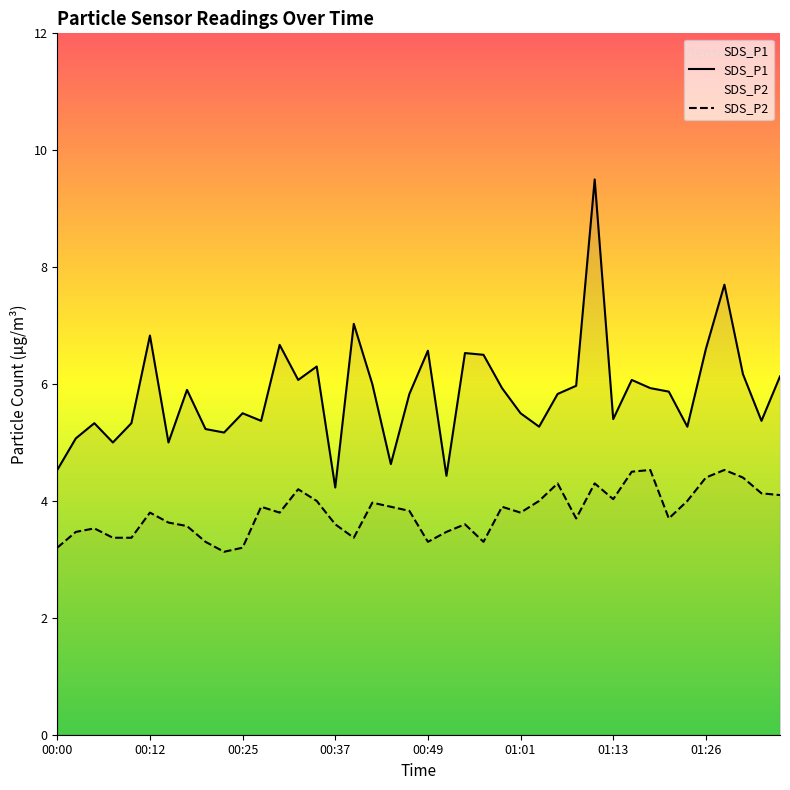

What is the value of the SDS_P2 point at the 4th from the left?

3.4